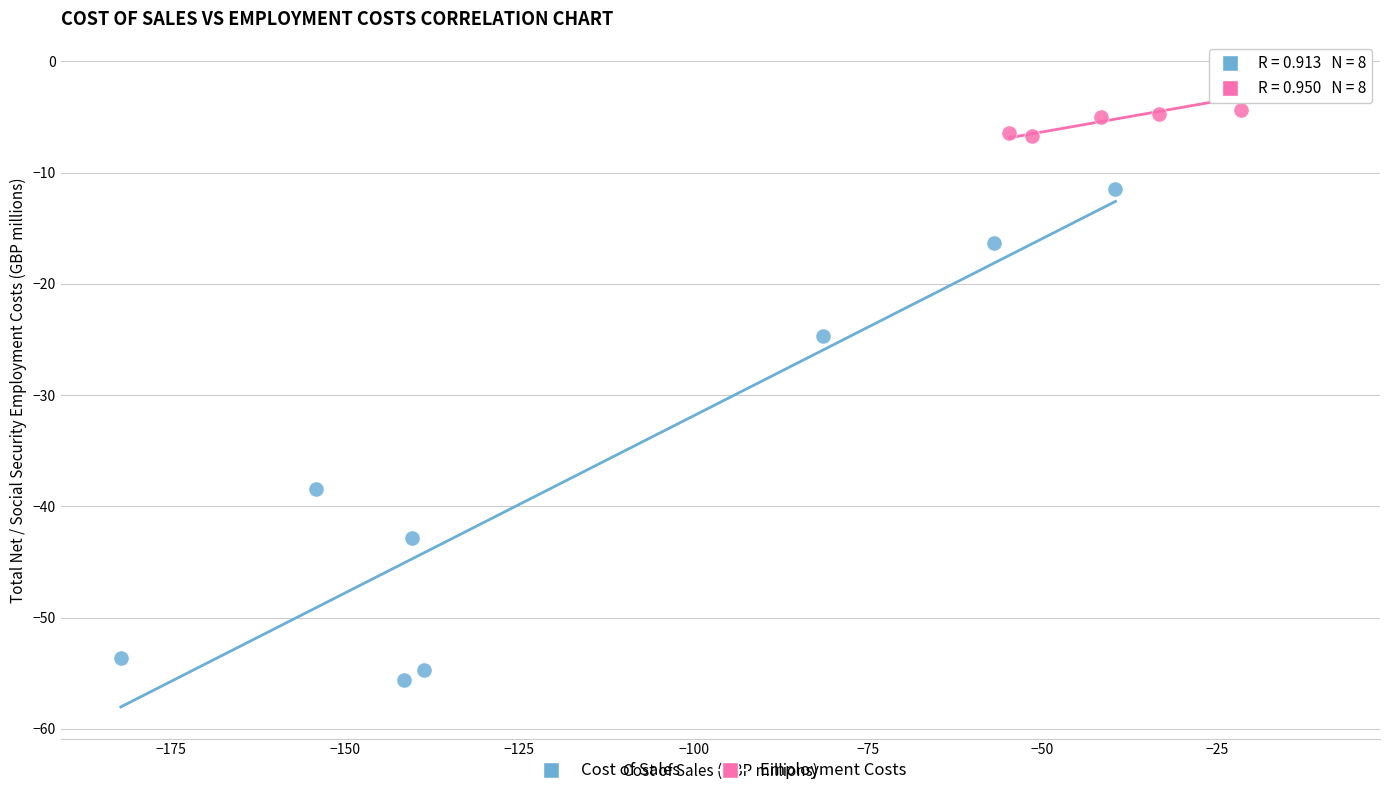

Which series has the largest Y range (max minus min)?

Cost of Sales